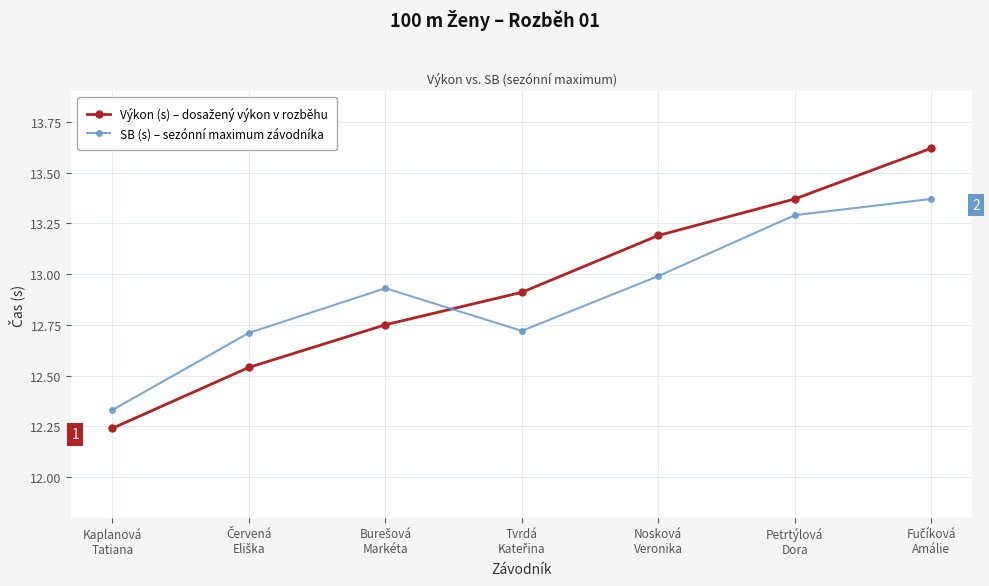

How many interior local peaks does the SB (s) – sezónní maximum závodníka series have?

1